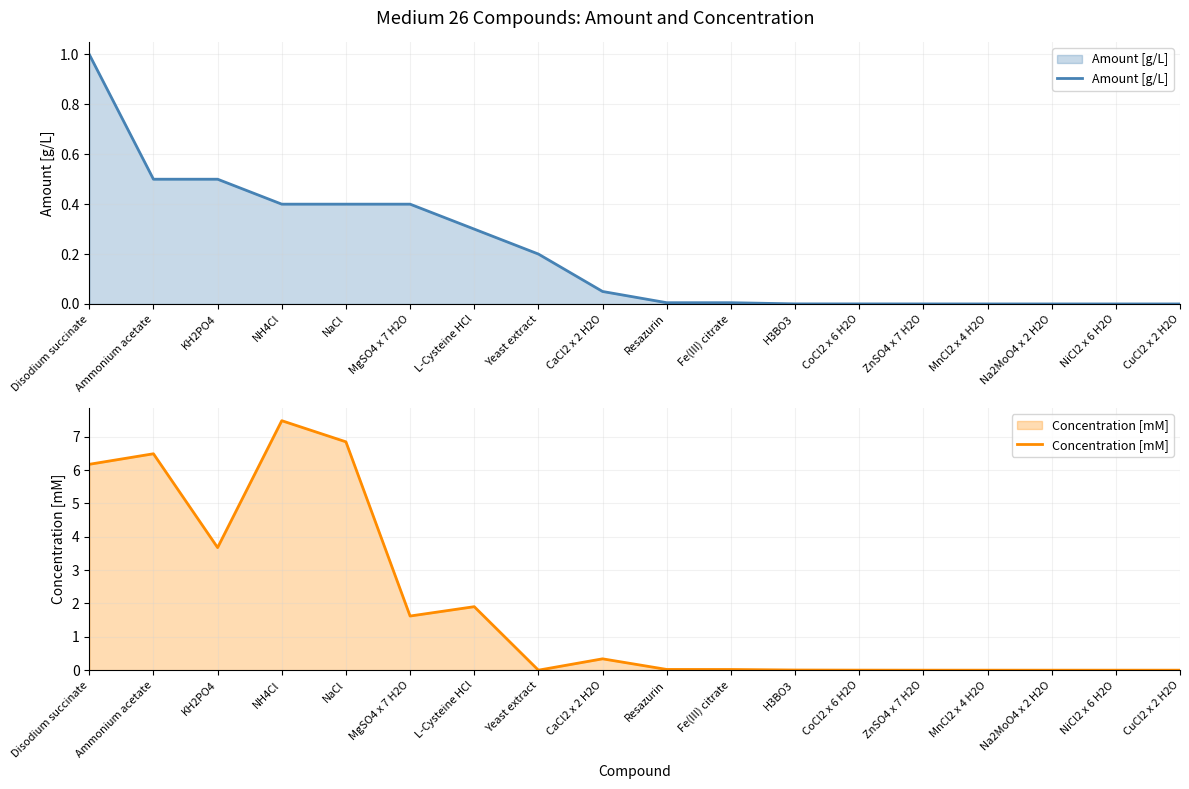

Rank the series by their maximum value, from lowest to highest.

Amount [g/L], Concentration [mM]